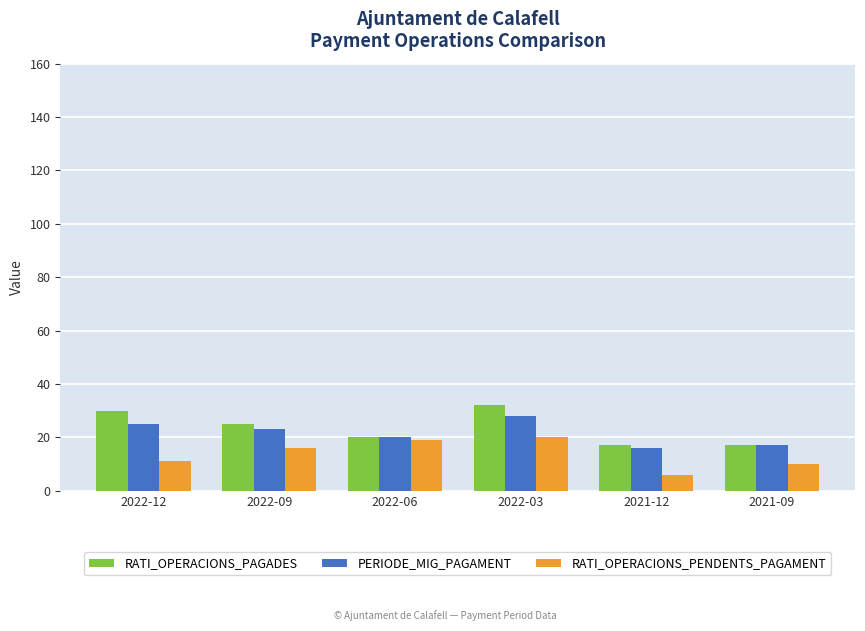

What is the difference between the maximum and second lowest values in the RATI_OPERACIONS_PENDENTS_PAGAMENT series?

10